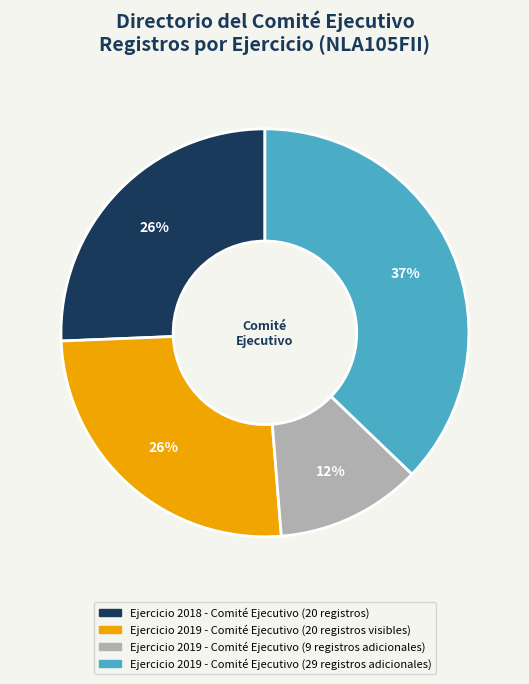

Is the sum of Ejercicio 2019 - Comité Ejecutivo (9 registros adicionales) and Ejercicio 2019 - Comité Ejecutivo (20 registros visibles) greater than half?

No